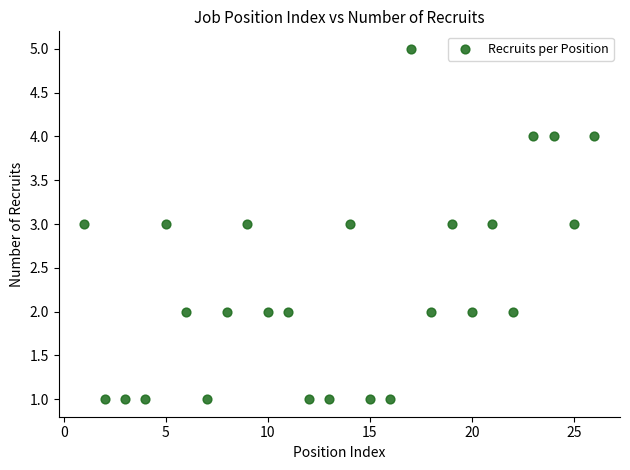

What is the range of Y values (max minus min)?

4